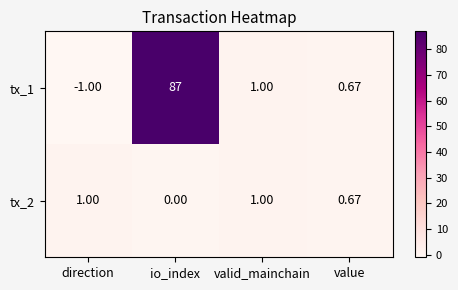

Is the value of tx_2 at direction greater than the value of tx_1 at direction?

Yes